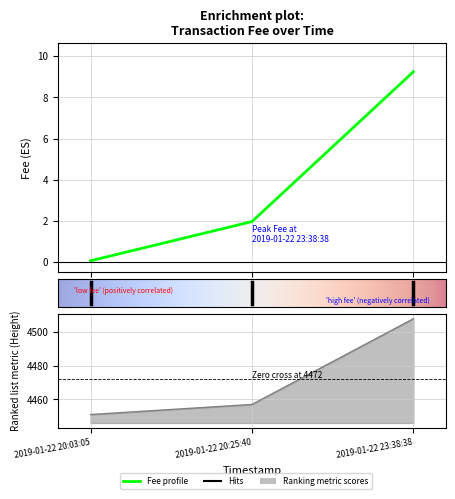

What position from the left is 2019-01-22 20:03:05?

1